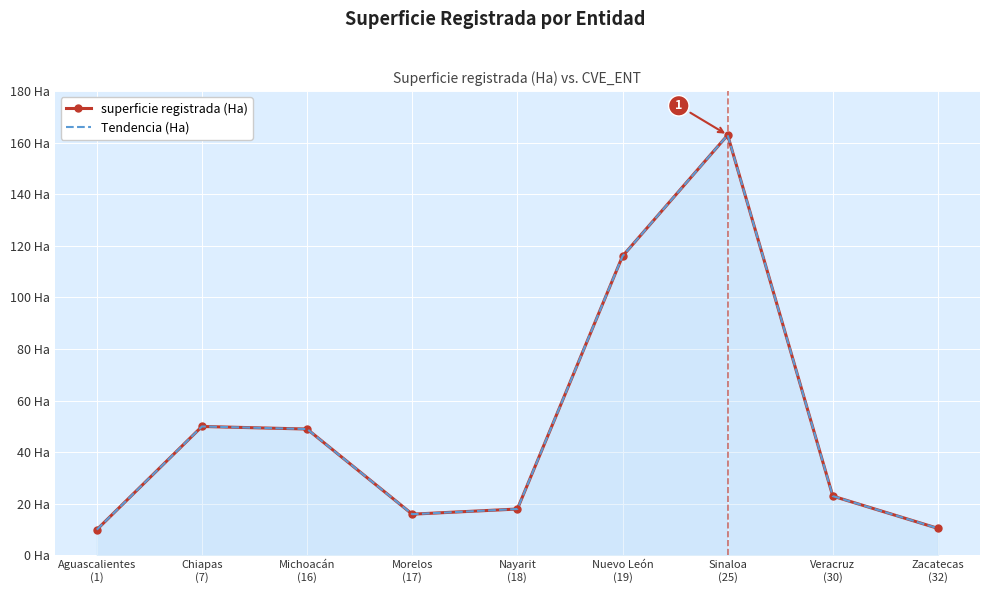

Is the value of Tendencia (Ha) at Nuevo León
(19) greater than the value of superficie registrada (Ha) at Michoacán
(16)?

Yes